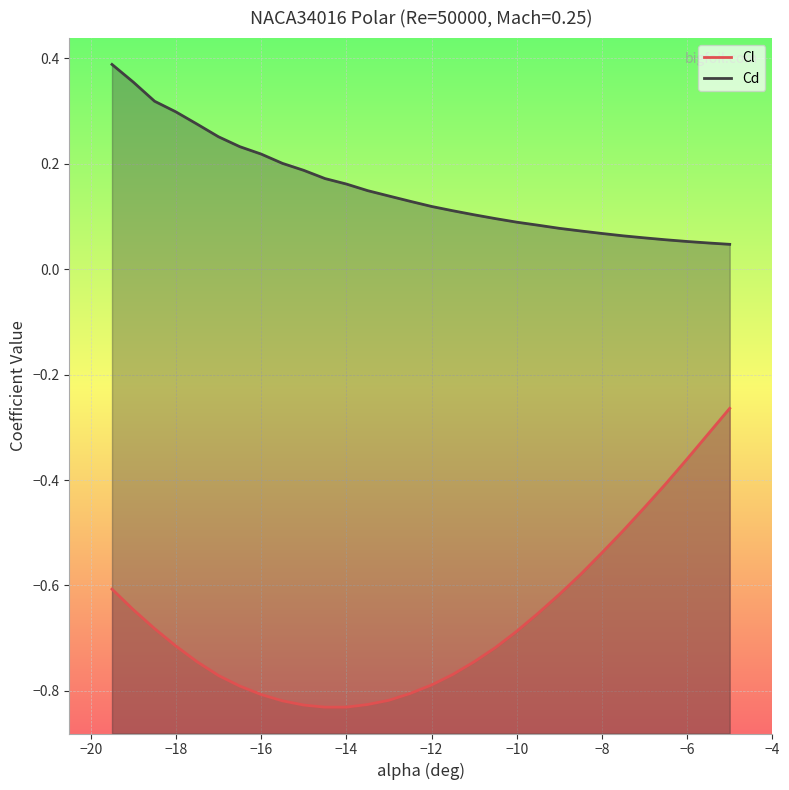

True or false: Cl and Cd intersect in this chart.

False